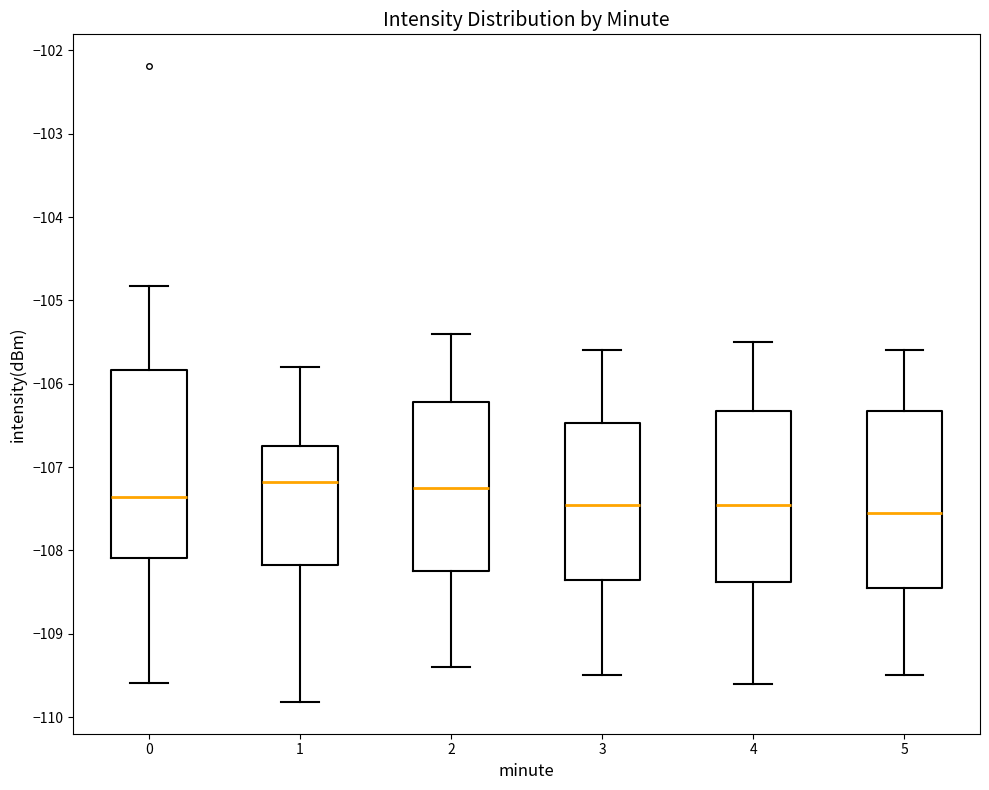

Reading left to right, transcribe this box plot: for each box, give where its median line is, the range the box spans, and where its two whiskers end, as read against the y-axis. The values are not printed on the chart, so give them approximately, as read against the axis.

0: median -107.4, box -108.1 to -105.8, whiskers -109.6 to -104.8
1: median -107.2, box -108.2 to -106.7, whiskers -109.8 to -105.8
2: median -107.2, box -108.2 to -106.2, whiskers -109.4 to -105.4
3: median -107.4, box -108.3 to -106.5, whiskers -109.5 to -105.6
4: median -107.4, box -108.4 to -106.3, whiskers -109.6 to -105.5
5: median -107.5, box -108.4 to -106.3, whiskers -109.5 to -105.6